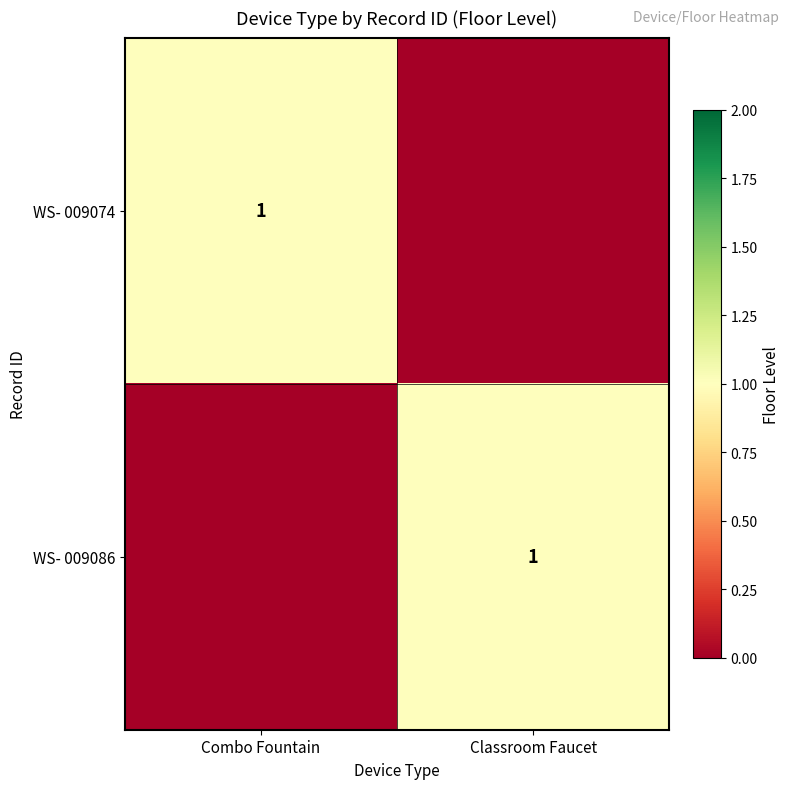

At which category is the sum across all series the highest?

Combo Fountain